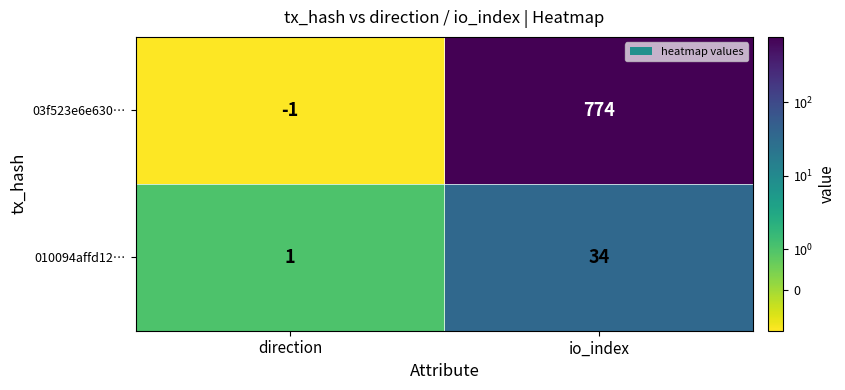

Reading left to right, what are all the values shown in this chart?

03f523e6e630…: -1	774
010094affd12…: 1	34